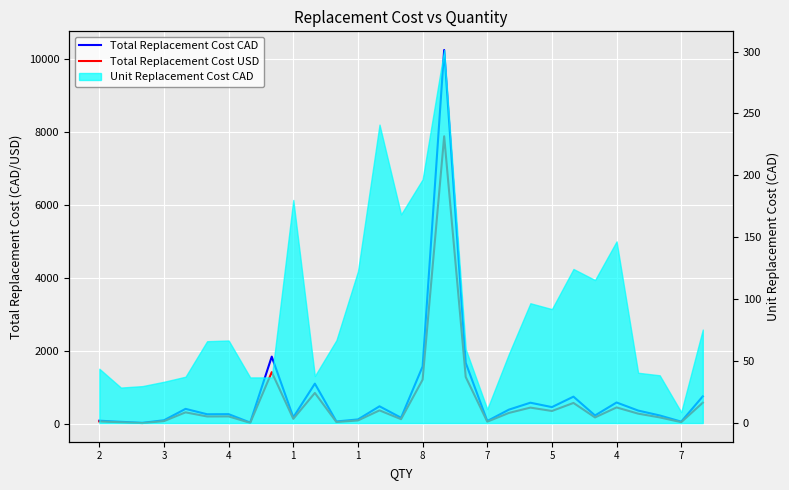

How many data points in Total Replacement Cost USD are above 205?

15